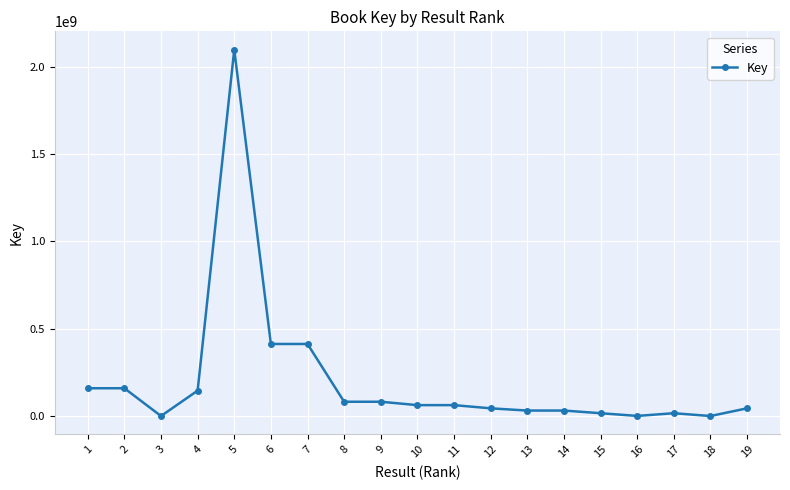

Count the number of categories in the chart.

19